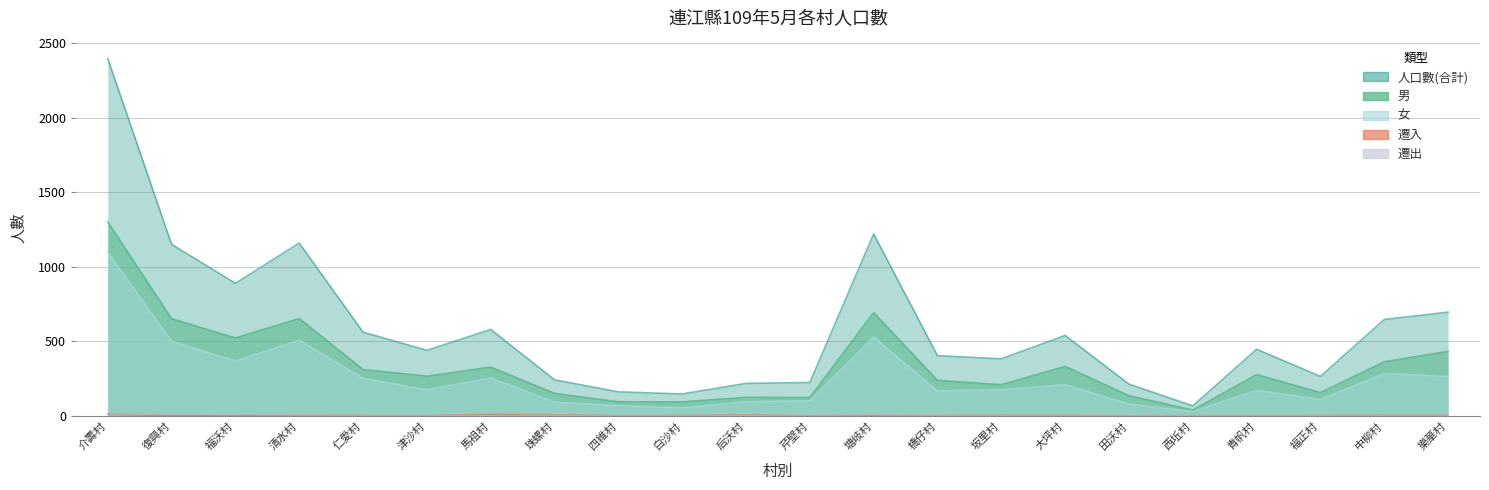

True or false: 人口數(合計) and 女 cross at least once.

False